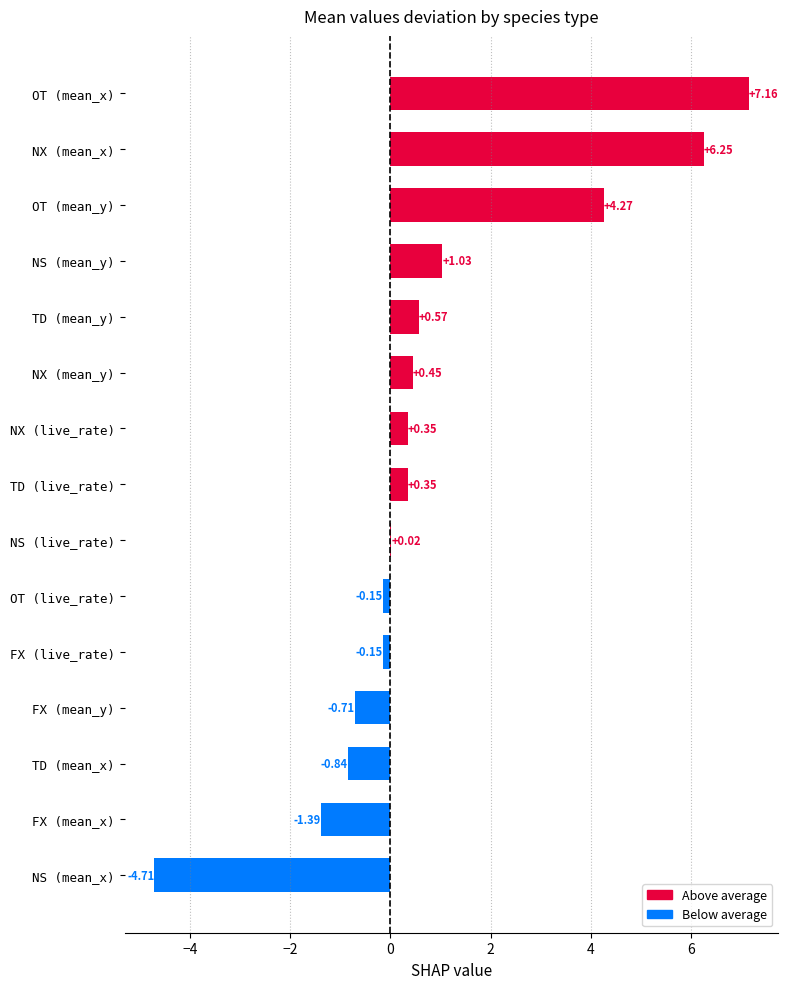

What is the sum of all values?

12.5